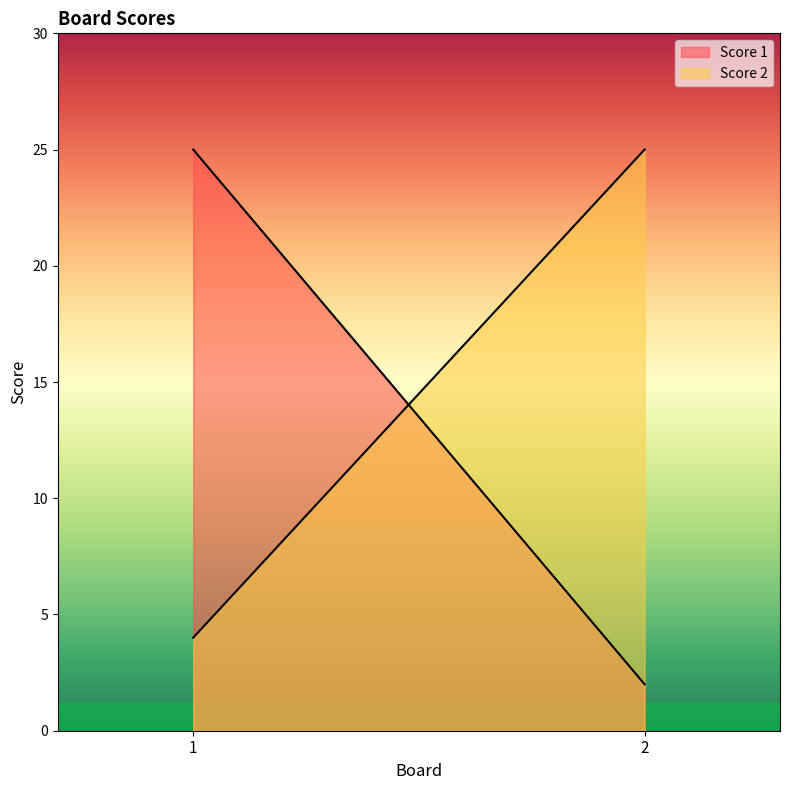

What is the total value across all series at 2?

27